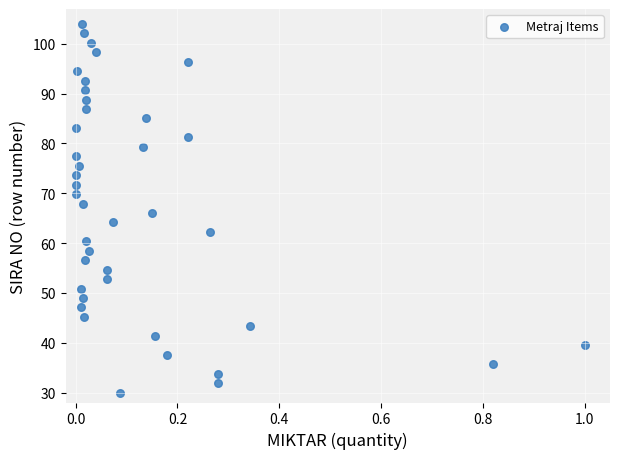

What is the range of X values (max minus min)?

1.0